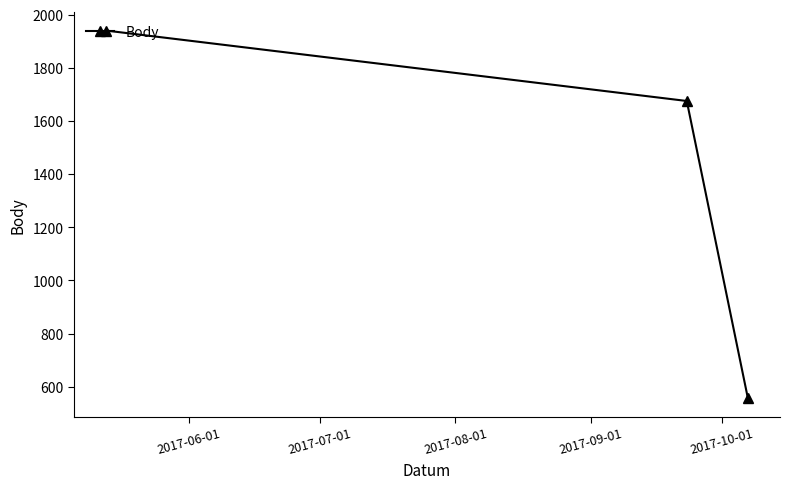

Count the values in the range 556 to 1940.

3